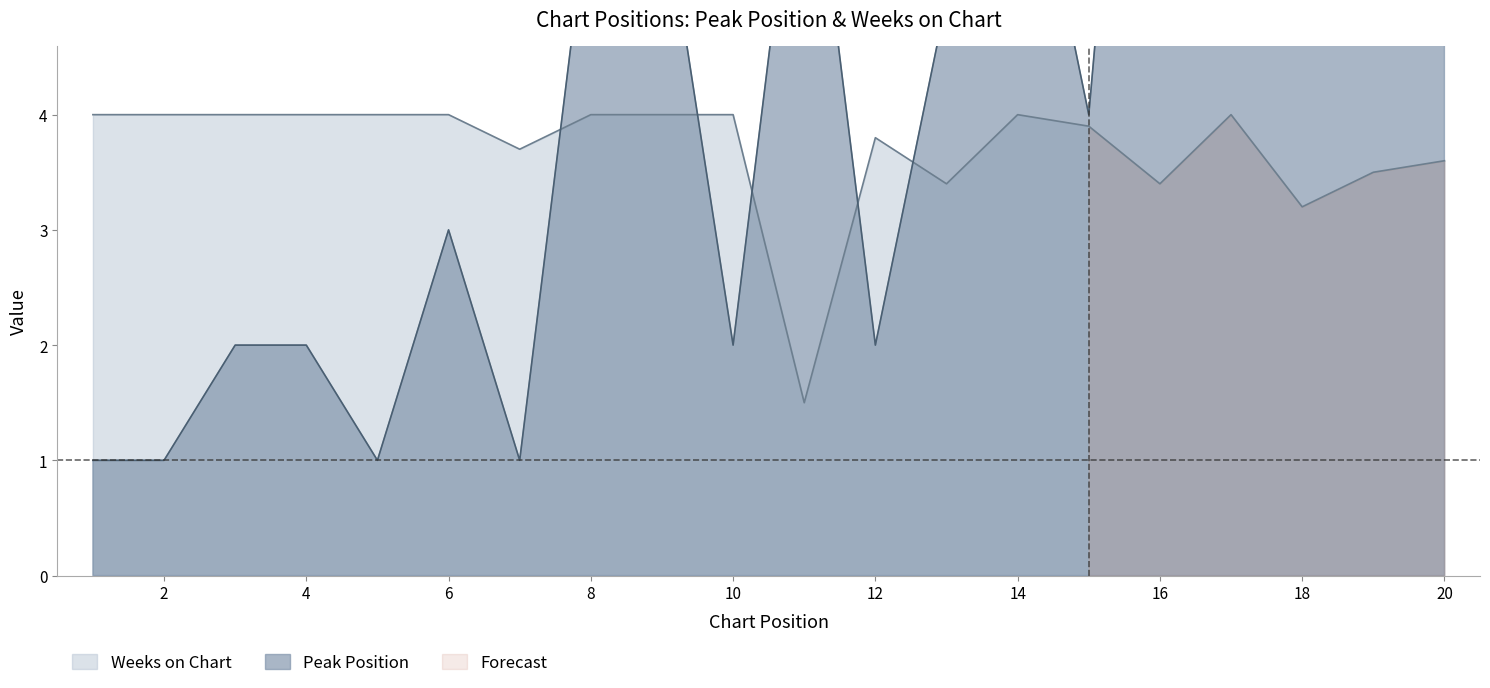

Which category has the lowest value across all series?

1